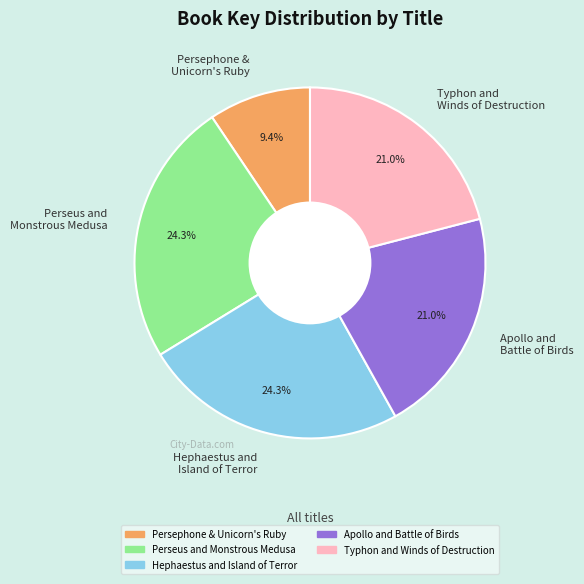

Count the number of slices in the pie.

5